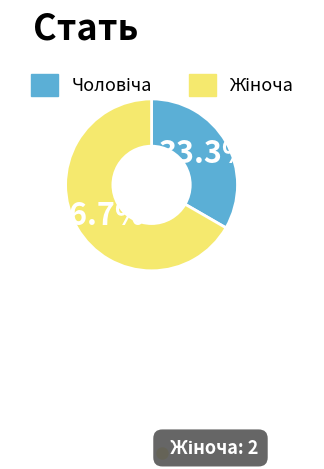

Is there a majority slice in this chart?

Yes